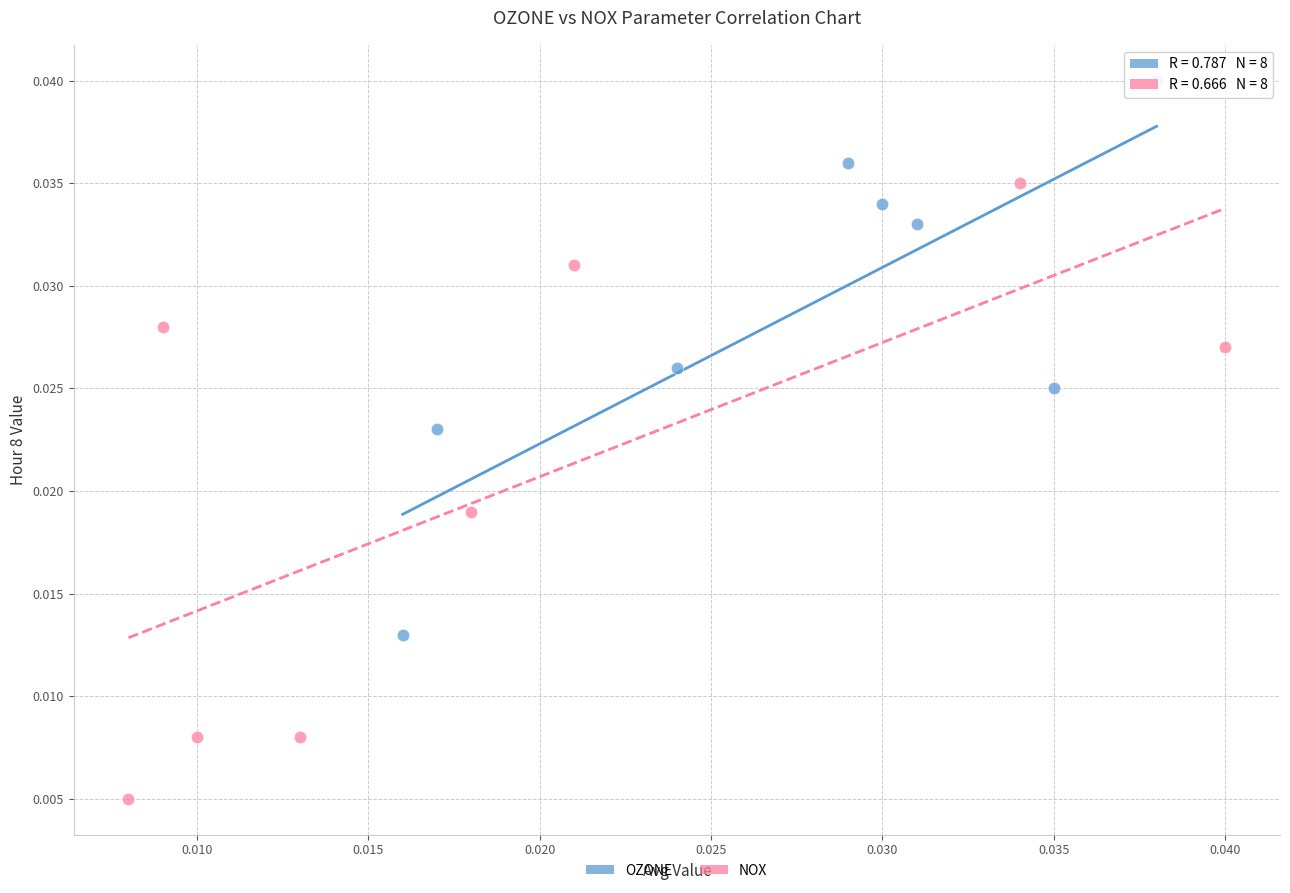

Which series contains the lowest Y value?

NOX